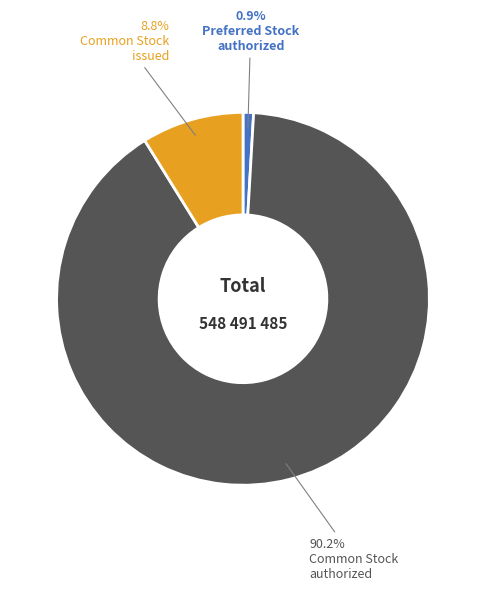

Is there a majority slice in this chart?

Yes